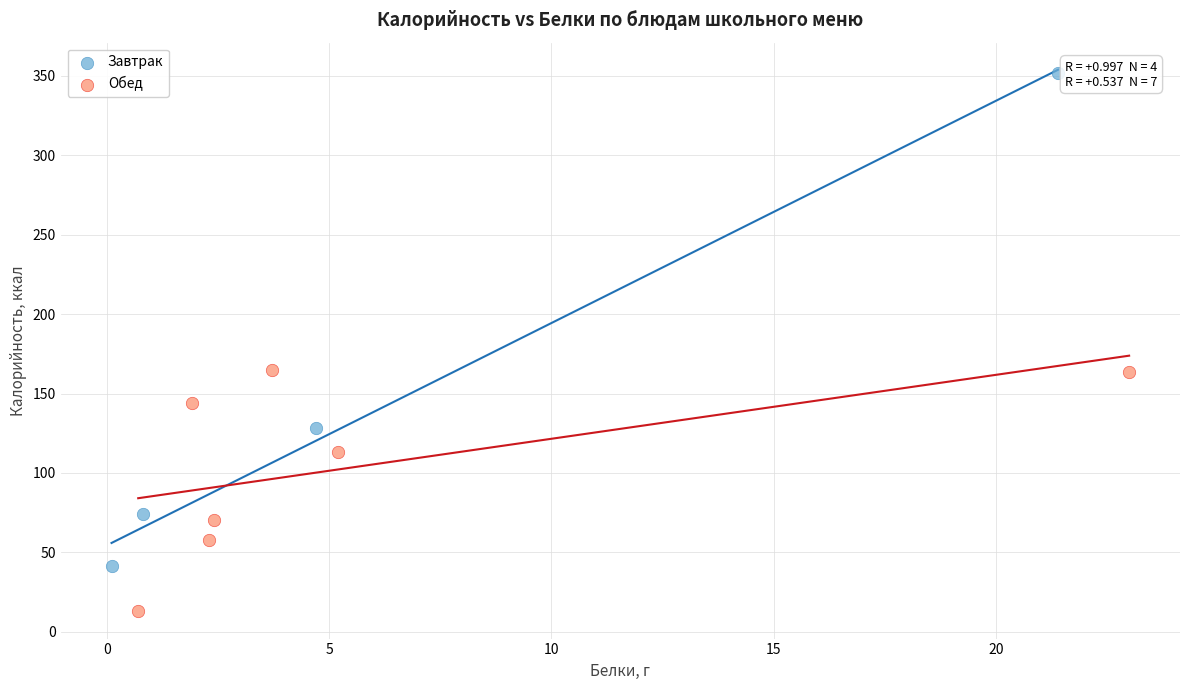

Which series reaches the maximum Y coordinate?

Завтрак